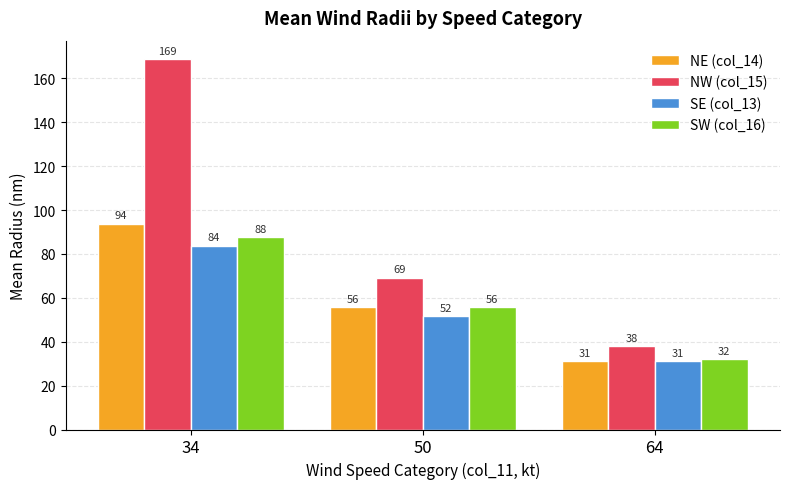

Are the bars horizontal?

No